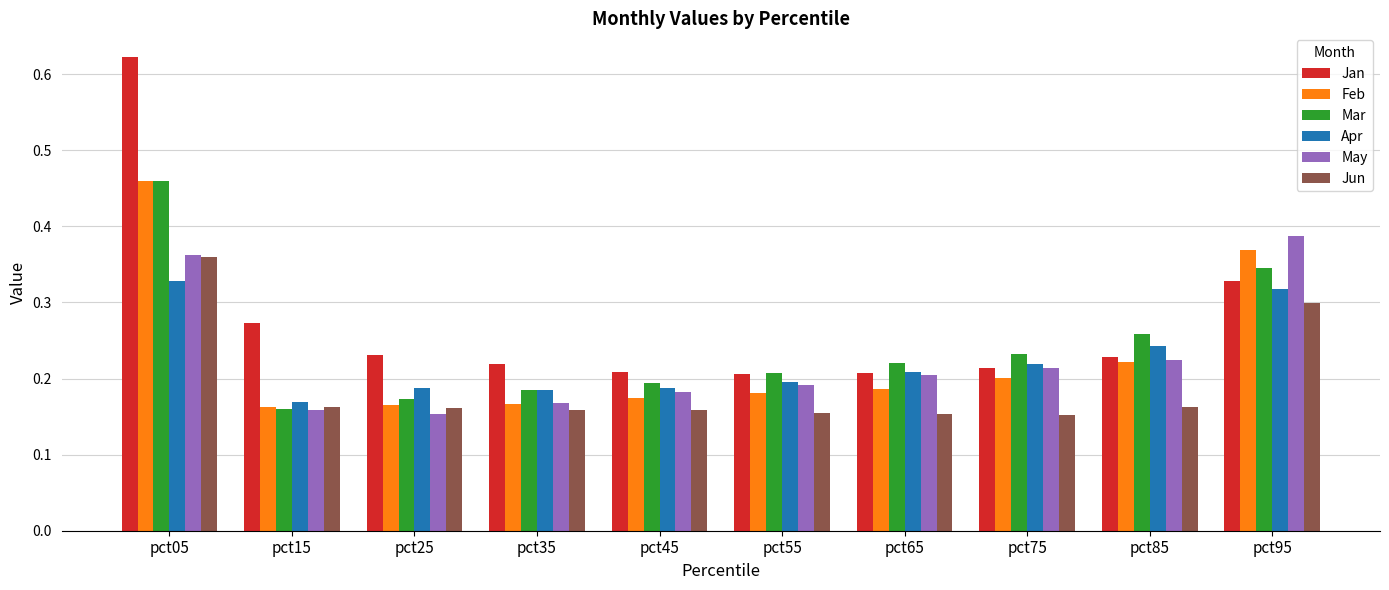

Which series changed the most between pct65 and pct95?

Feb